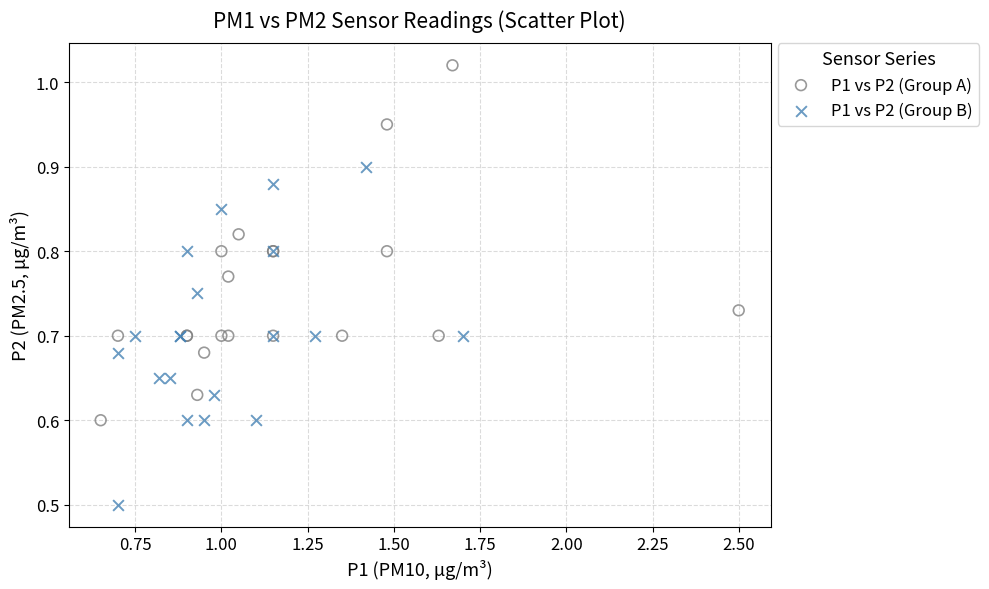

Which series contains the highest Y value?

P1 vs P2 (Group A)